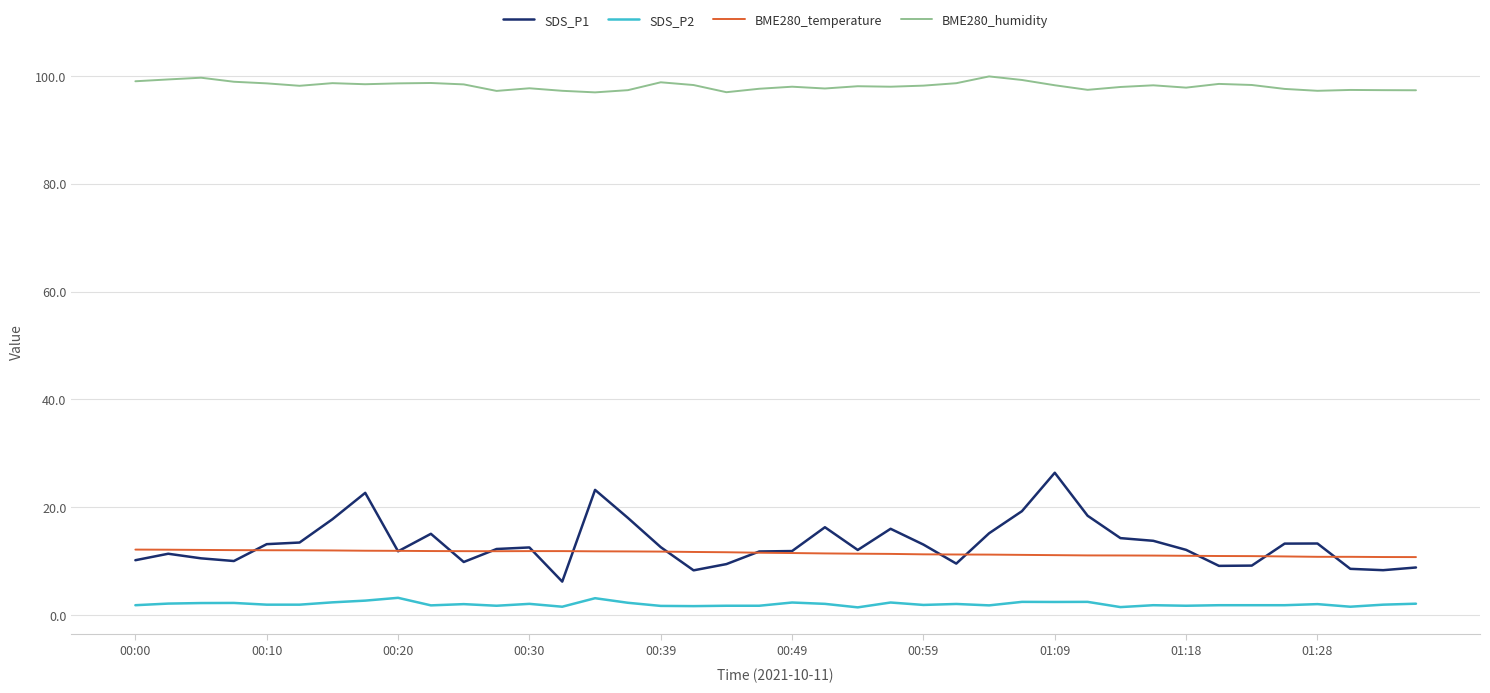

What is the greatest value displayed?

99.9